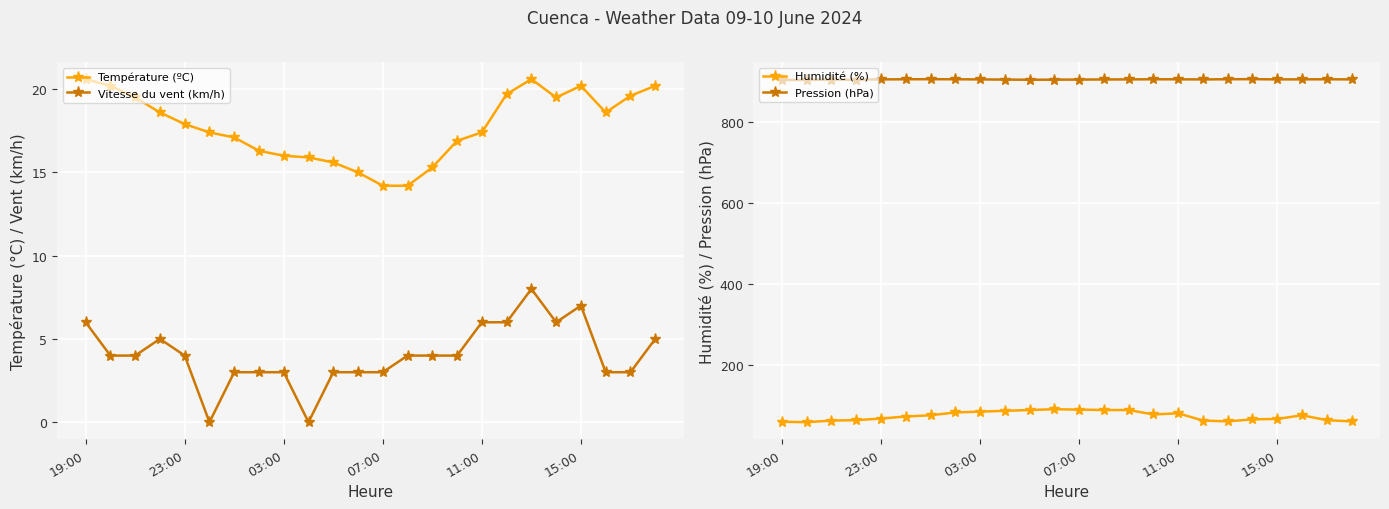

What is the difference between the maximum and minimum values in the Vitesse du vent (km/h) series?

8.0